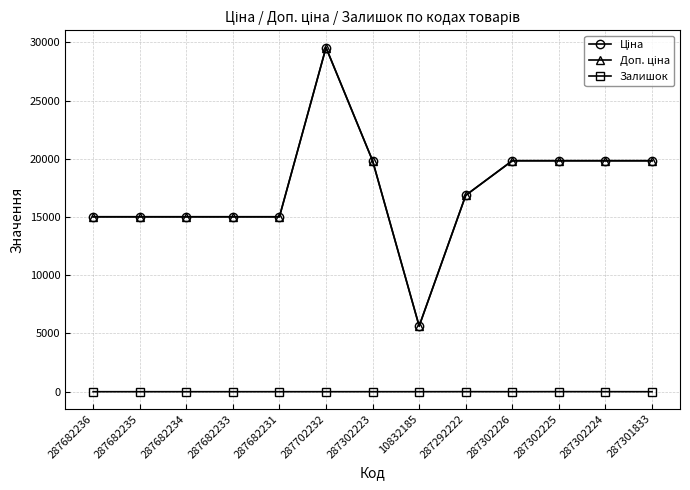

How many lines are shown in the chart?

3